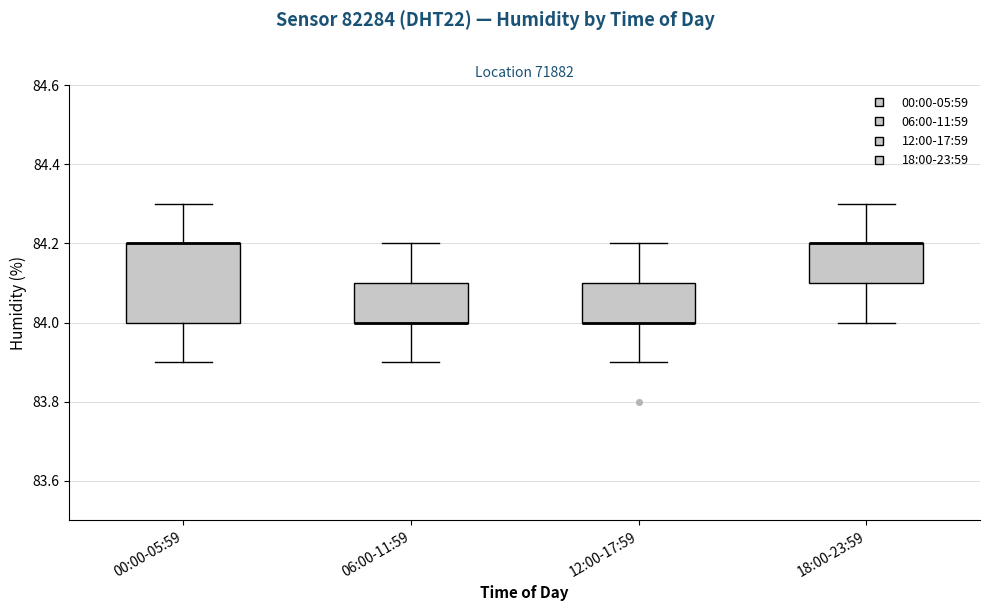

Reading left to right, transcribe this box plot: for each box, give where its median line is, the range the box spans, and where its two whiskers end, as read against the y-axis. The values are not printed on the chart, so give them approximately, as read against the axis.

00:00-05:59: median 84.2 (drawn on the box's upper edge), box 84.0 to 84.2, whiskers 83.9 to 84.3
06:00-11:59: median 84.0 (drawn on the box's lower edge), box 84.0 to 84.1, whiskers 83.9 to 84.2
12:00-17:59: median 84.0 (drawn on the box's lower edge), box 84.0 to 84.1, whiskers 83.9 to 84.2
18:00-23:59: median 84.2 (drawn on the box's upper edge), box 84.1 to 84.2, whiskers 84.0 to 84.3